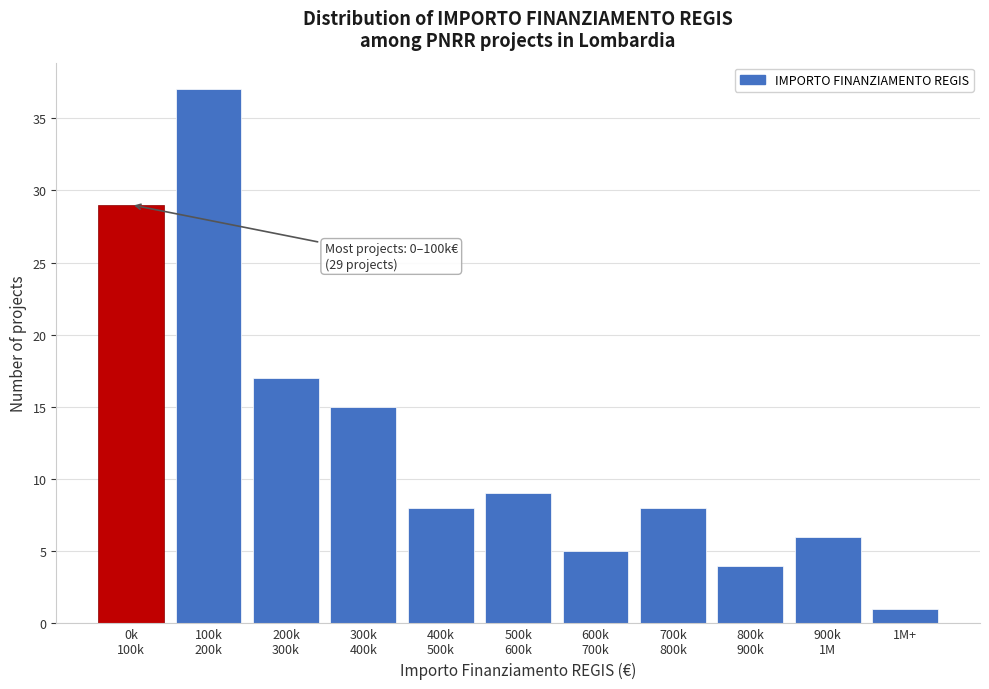

Reading right to left, extract all data points from this chart.

1	6	4	8	5	9	8	15	17	37	29